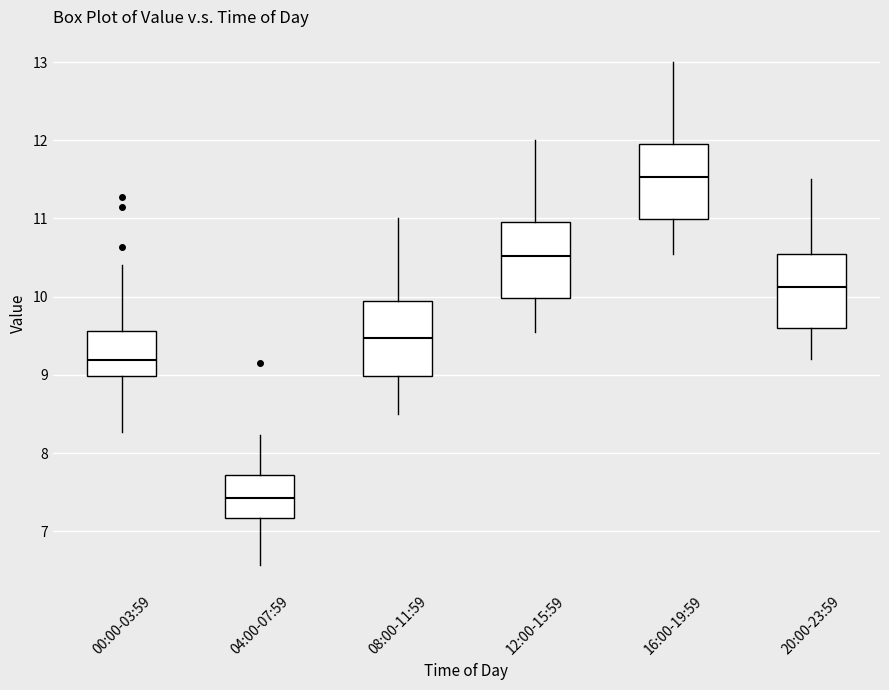

Where does the upper whisker of the box for 20:00-23:59 end on the y-axis? The values are not printed on the chart, so give them approximately, as read against the axis.

11.5